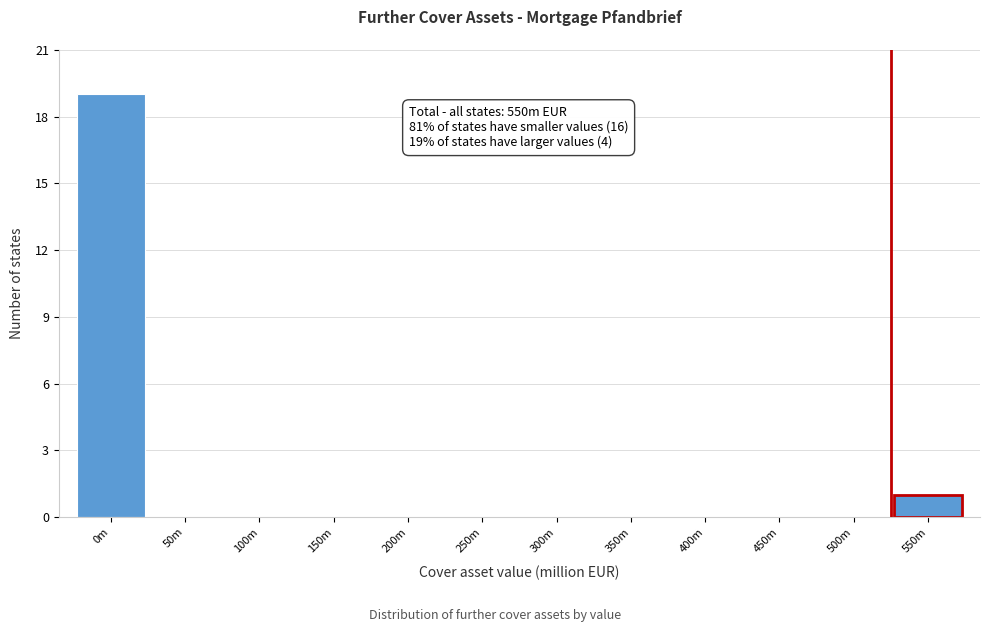

Reading right to left, extract all data points from this chart.

550m=1	500m=0	450m=0	400m=0	350m=0	300m=0	250m=0	200m=0	150m=0	100m=0	50m=0	0m=19